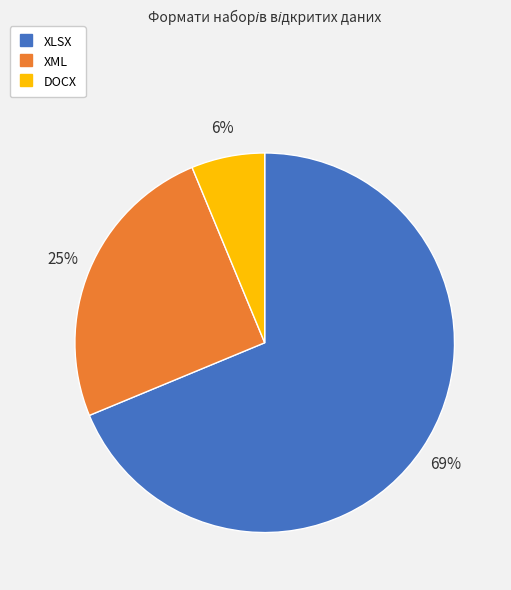

Count the number of slices in the pie.

3